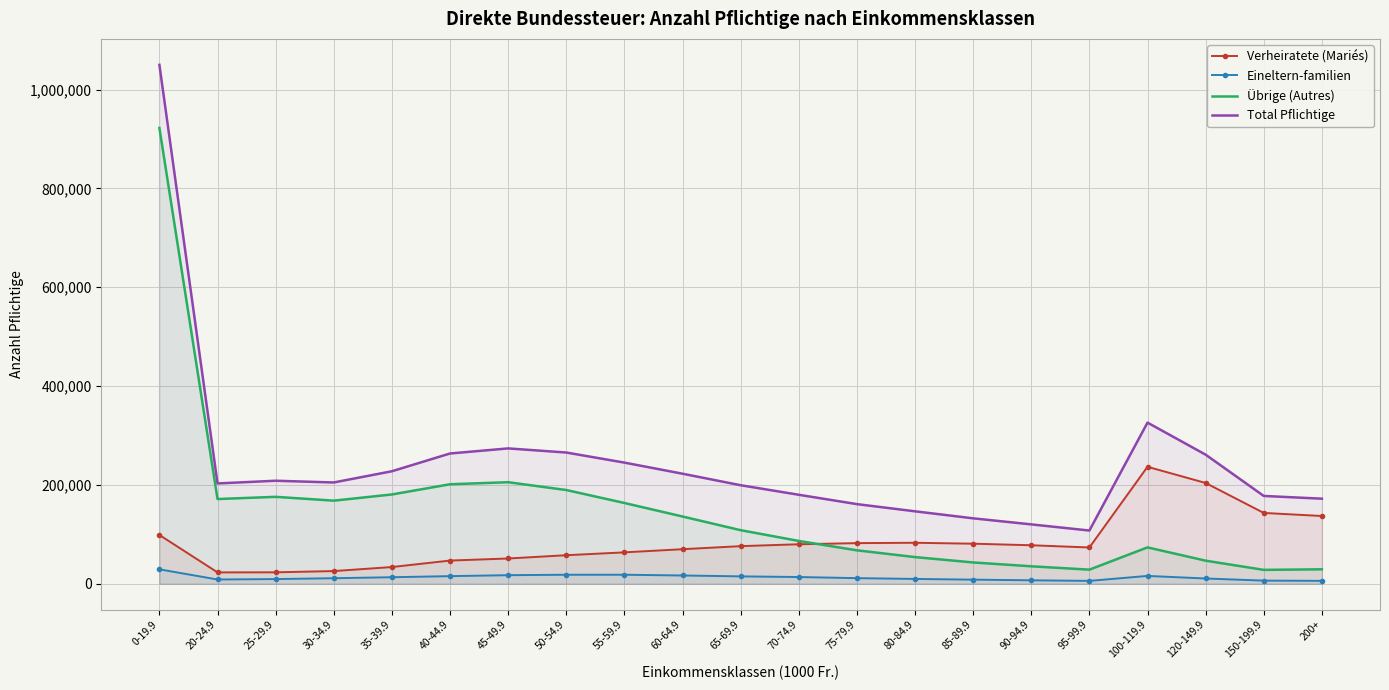

What are all the series names shown in the legend?

Verheiratete (Mariés), Eineltern-familien, Übrige (Autres), Total Pflichtige